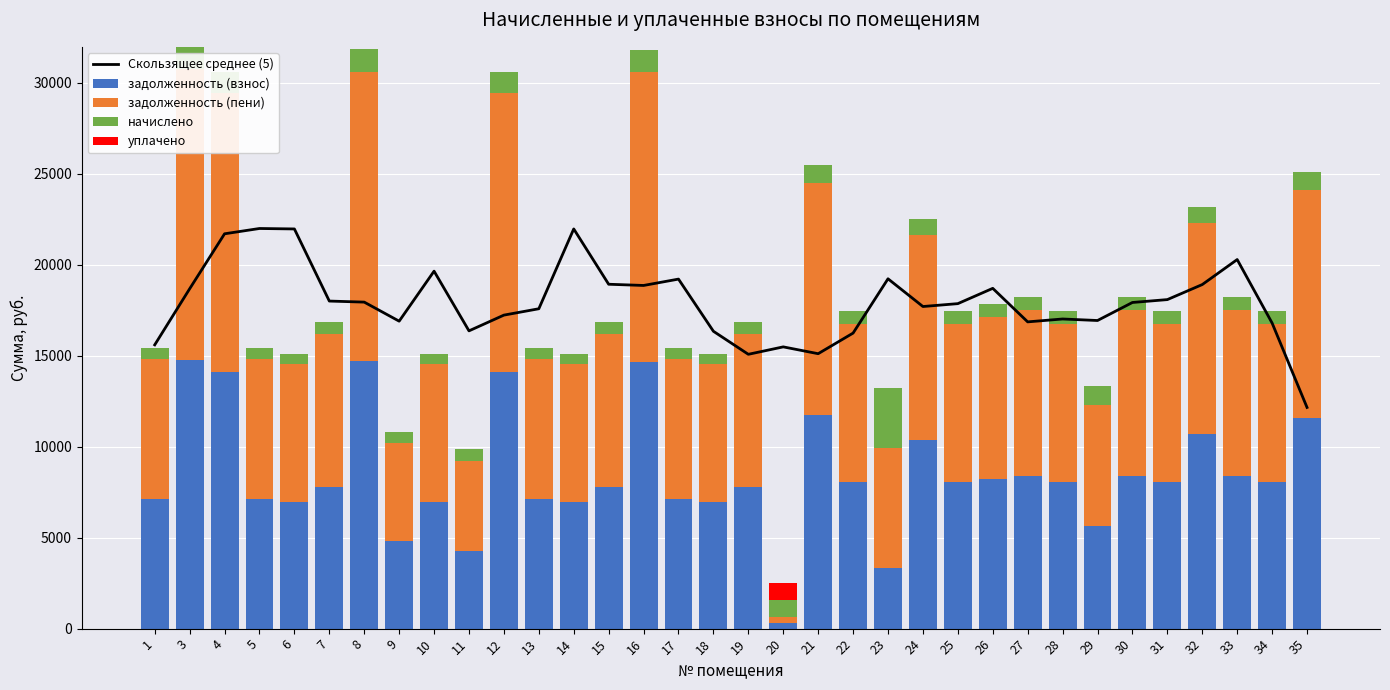

At which category does the chart reach its peak across all series?

5